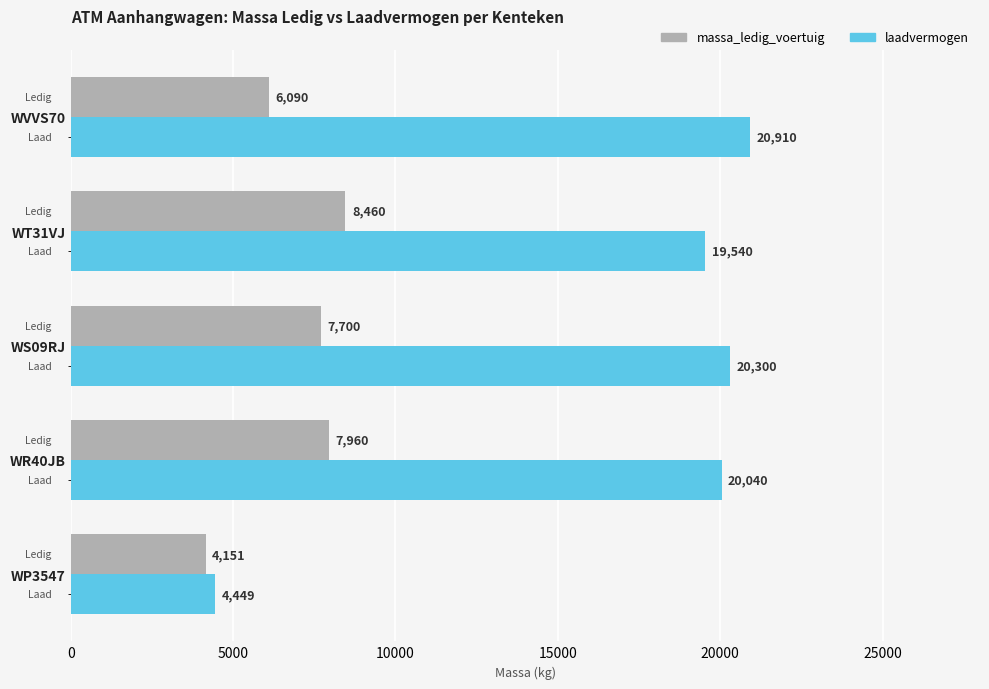

True or false: massa_ledig_voertuig has a value of 4151 at WP3547.

True